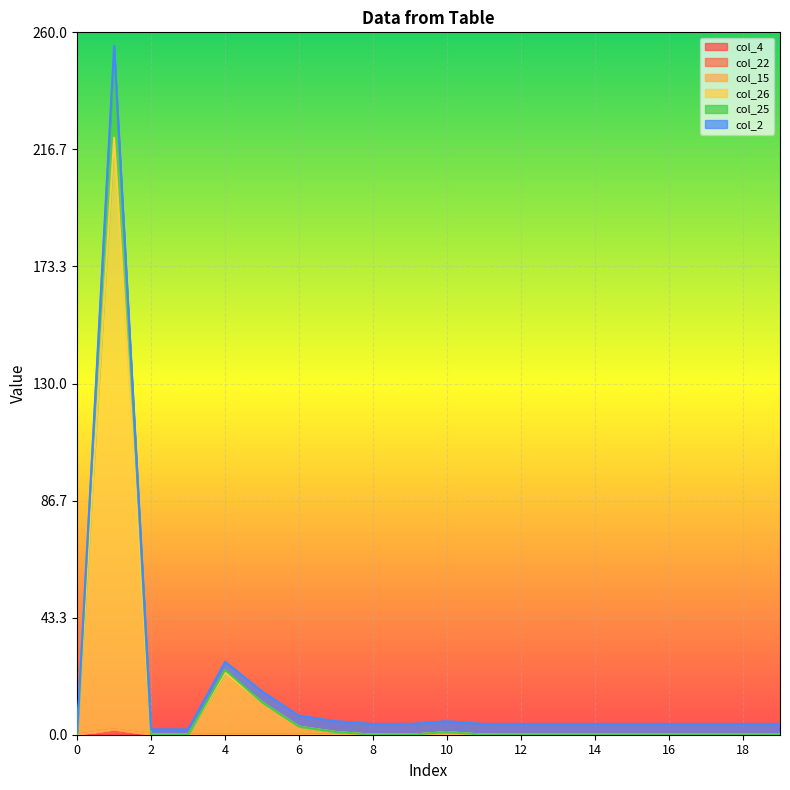

True or false: col_25 and col_22 intersect in this chart.

False